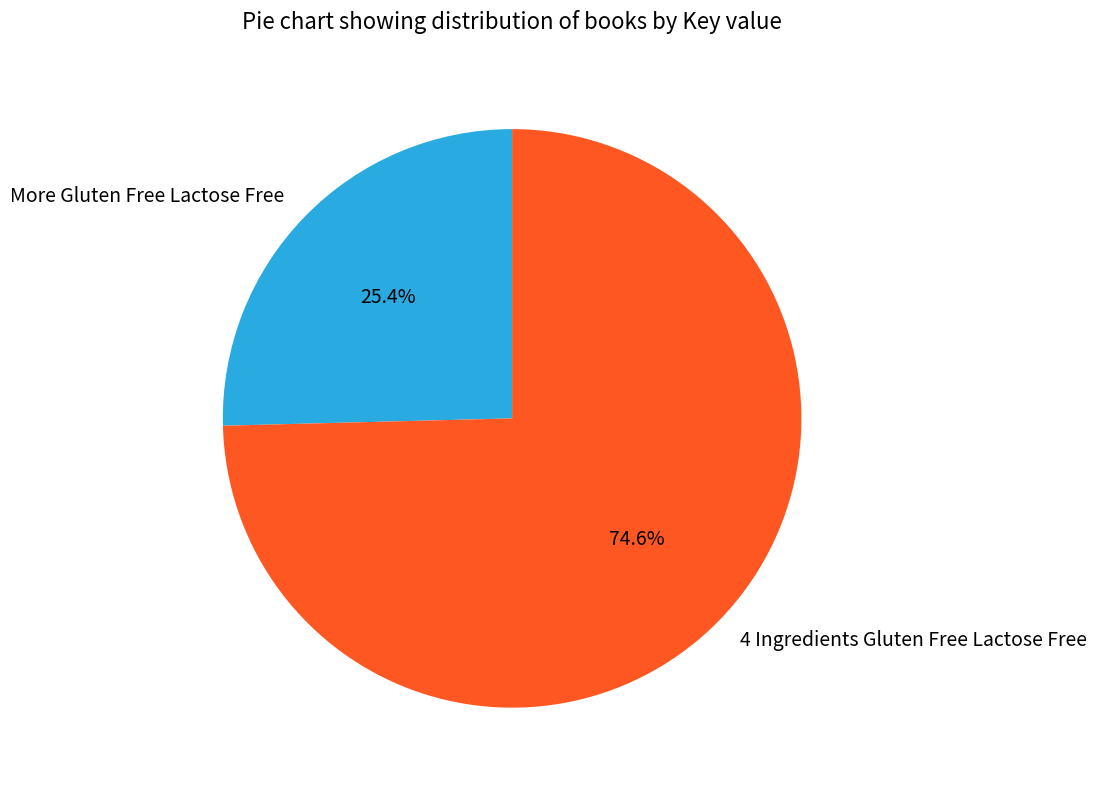

The 4 Ingredients Gluten Free Lactose Free slice represents 75% of the pie. True or false?

True